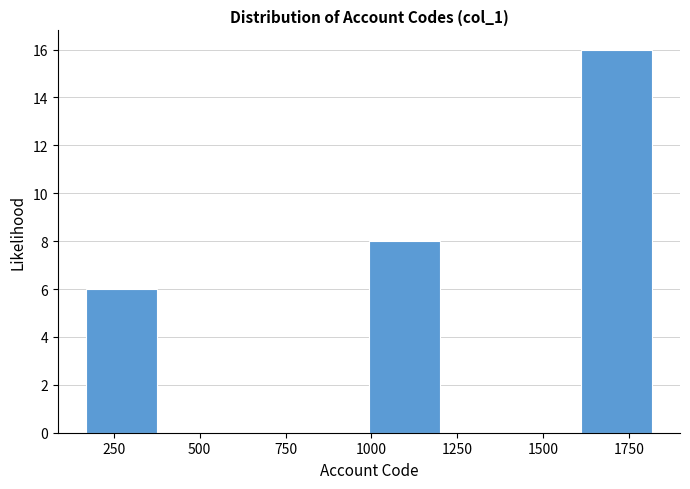

How tall is the bar that spans 1600 to 1800 on the x-axis? Neither the bar edges nor the heights are printed on the chart, so give them approximately, as read against the axes.

16